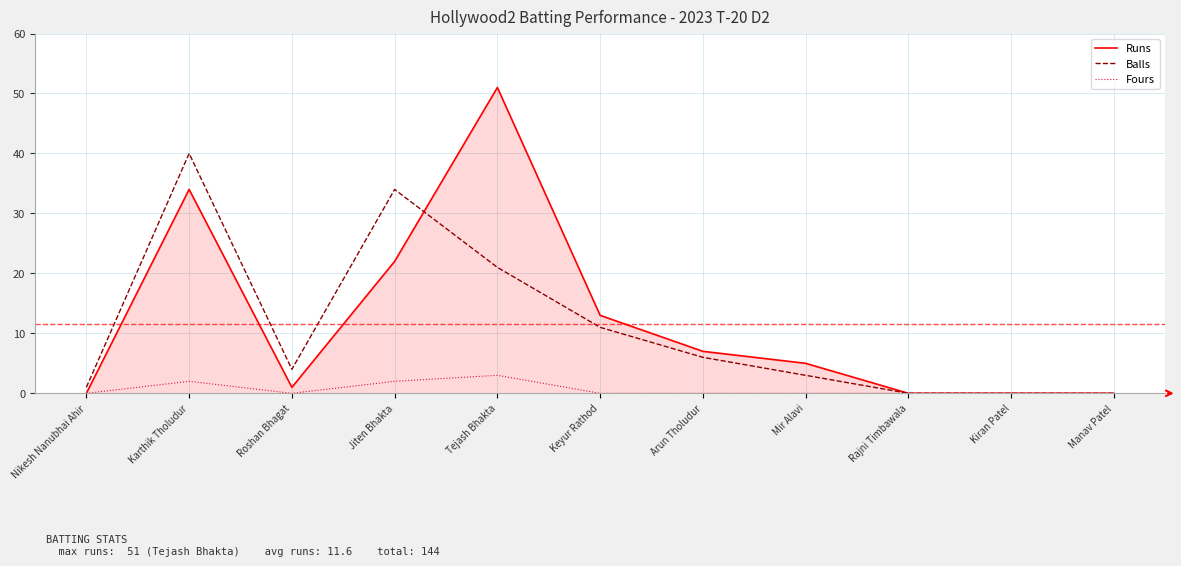

What is the highest value of the Fours series?

3